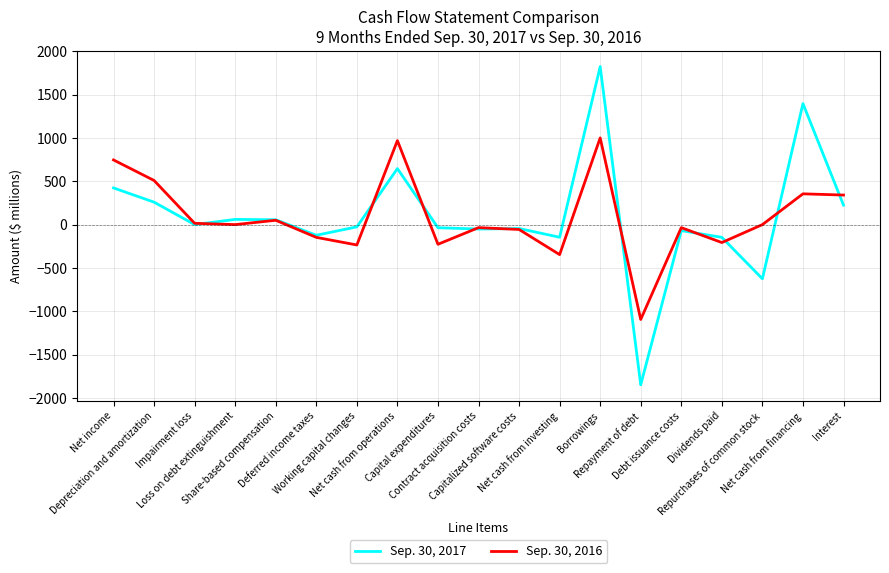

Which series has the largest range (max minus min)?

Sep. 30, 2017